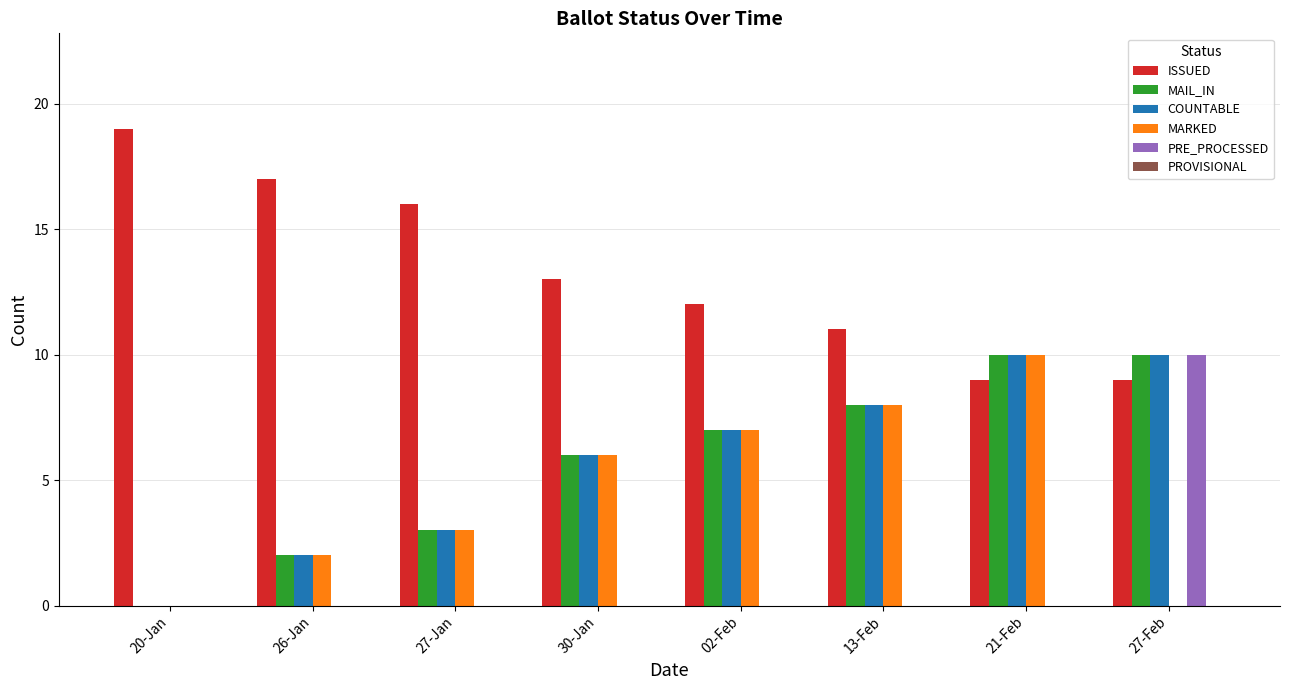

True or false: ISSUED has a value of 24 at 26-Jan.

False